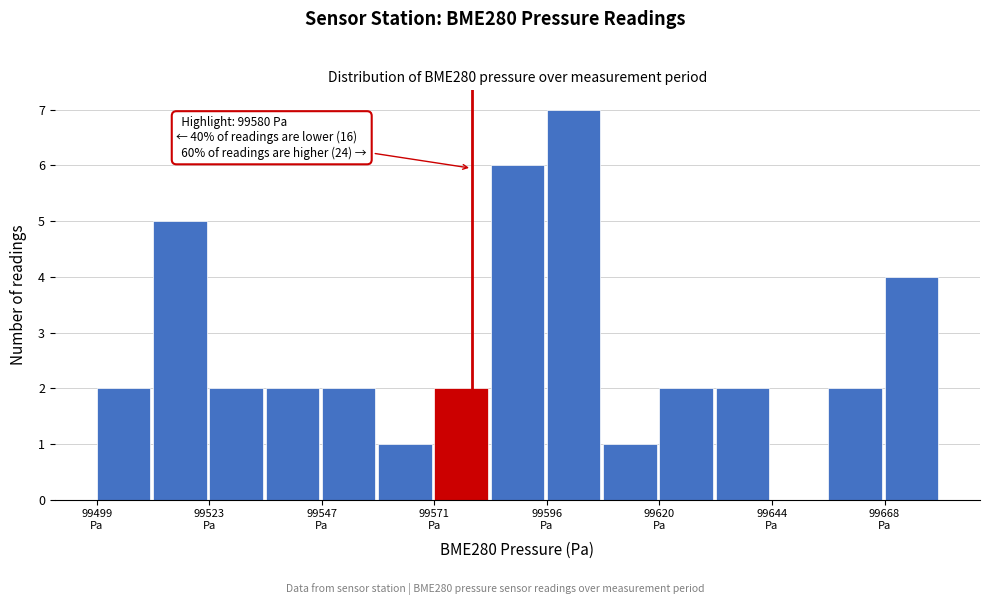

Around what value on the x-axis is the tallest bar? Give the approximate position of its centre, as read against the axis.

99600